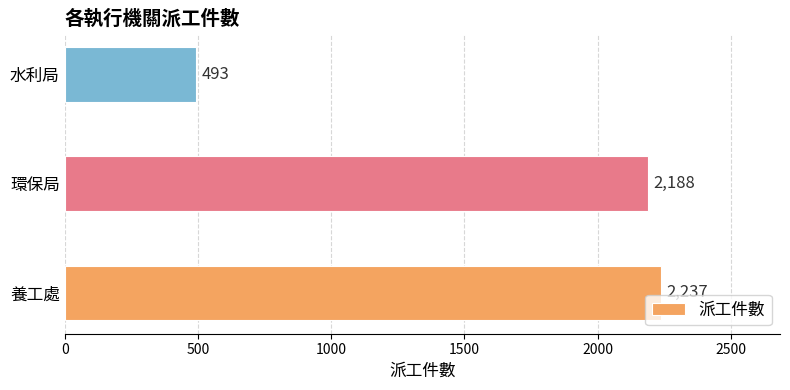

Which has a higher value, 養工處 or 水利局?

養工處